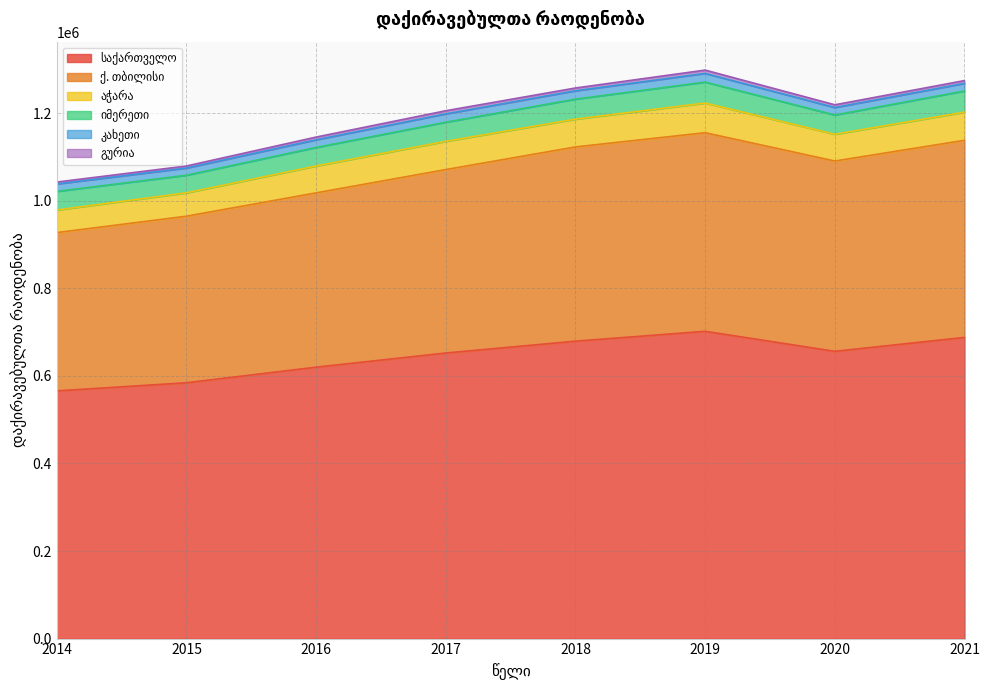

How many values in the იმერეთი series are below 44021?

4